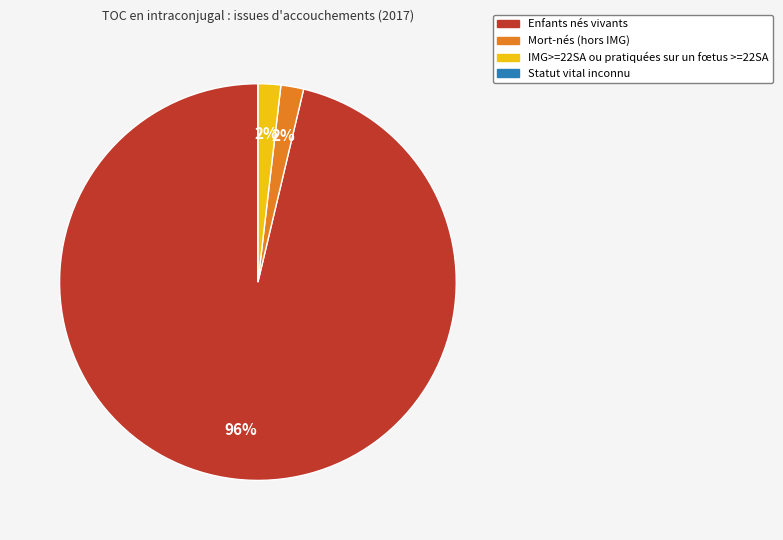

To the nearest percent, what portion does IMG>=22SA ou pratiquées sur un fœtus >=22SA represent?

2%